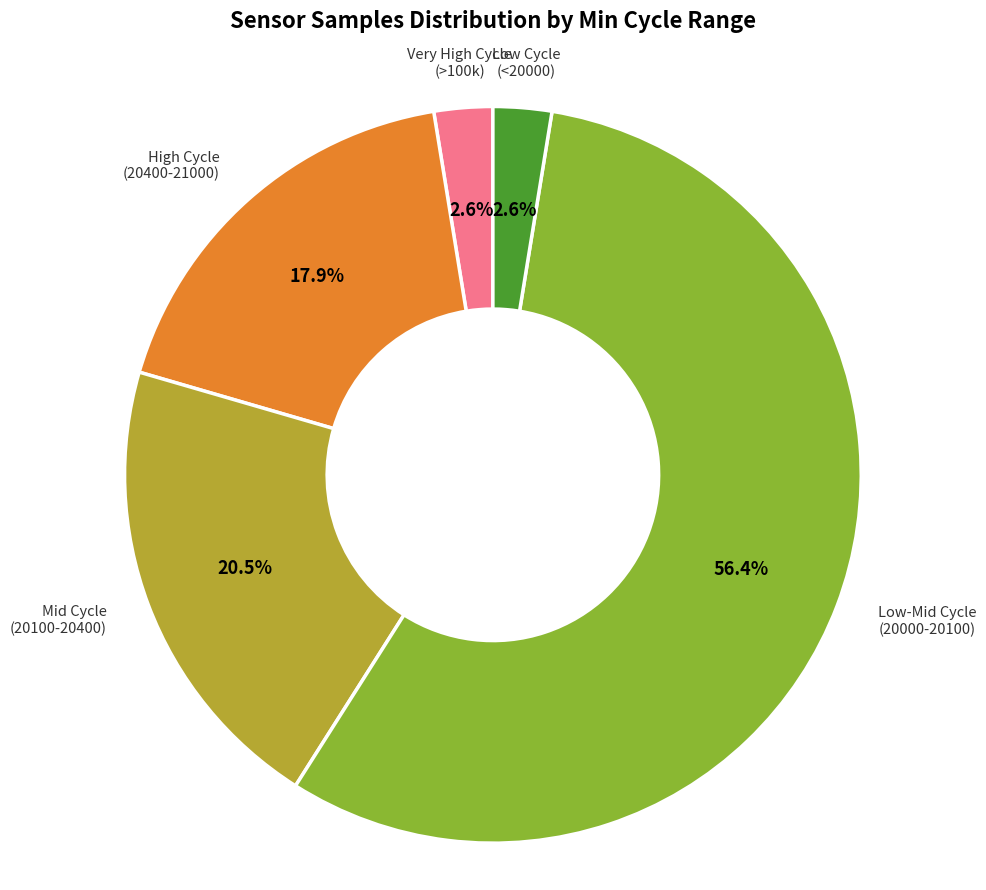

Does any single category account for the majority?

Yes